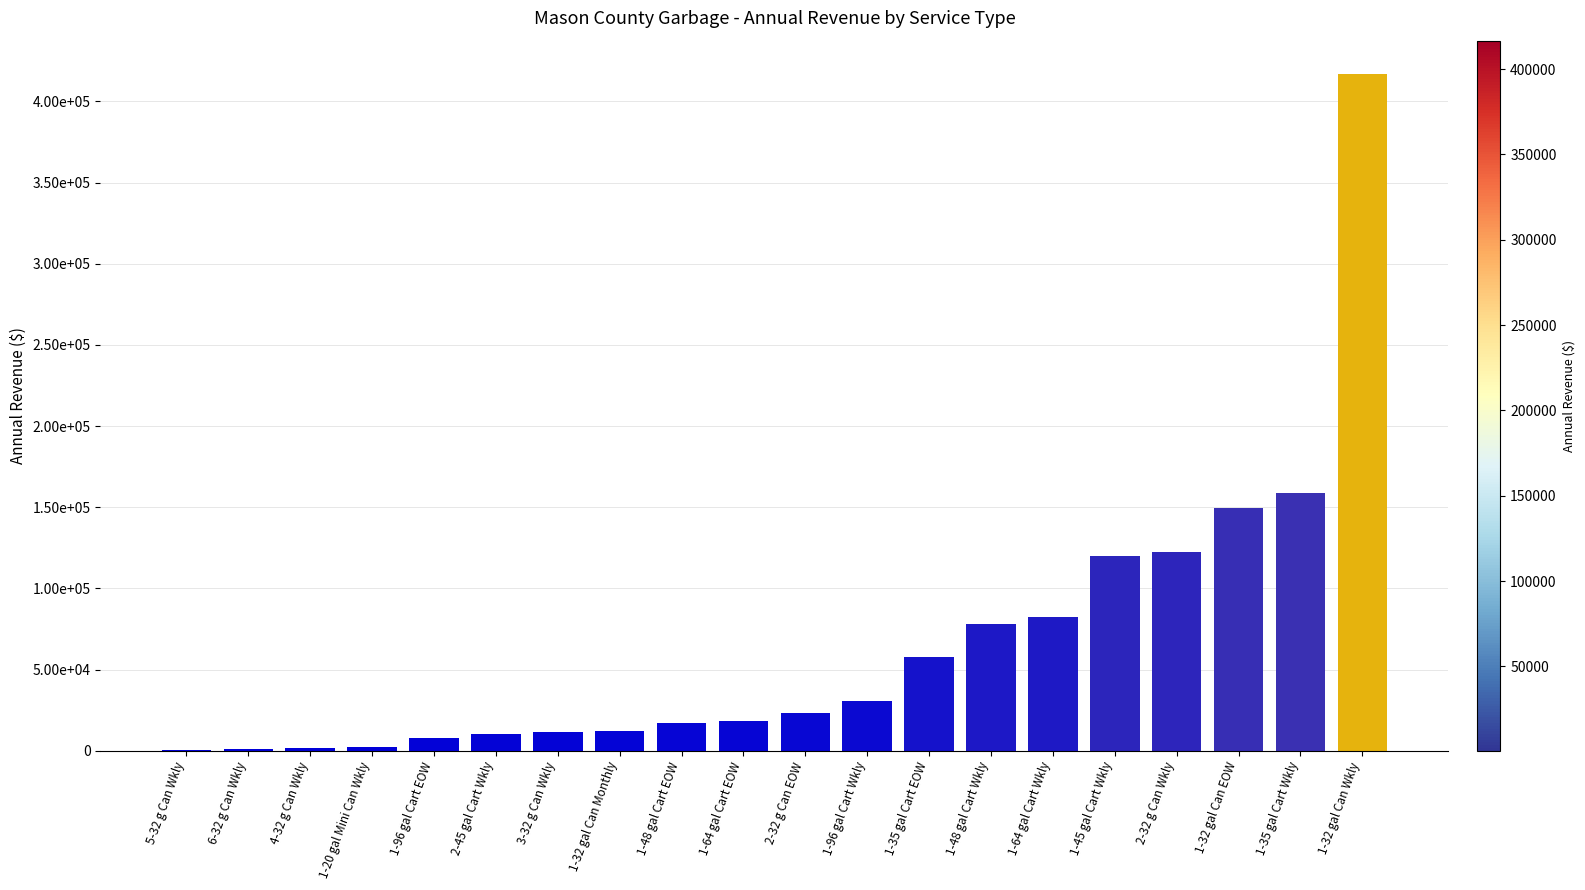

What is the value of the 11th bar from the left?

23051.8